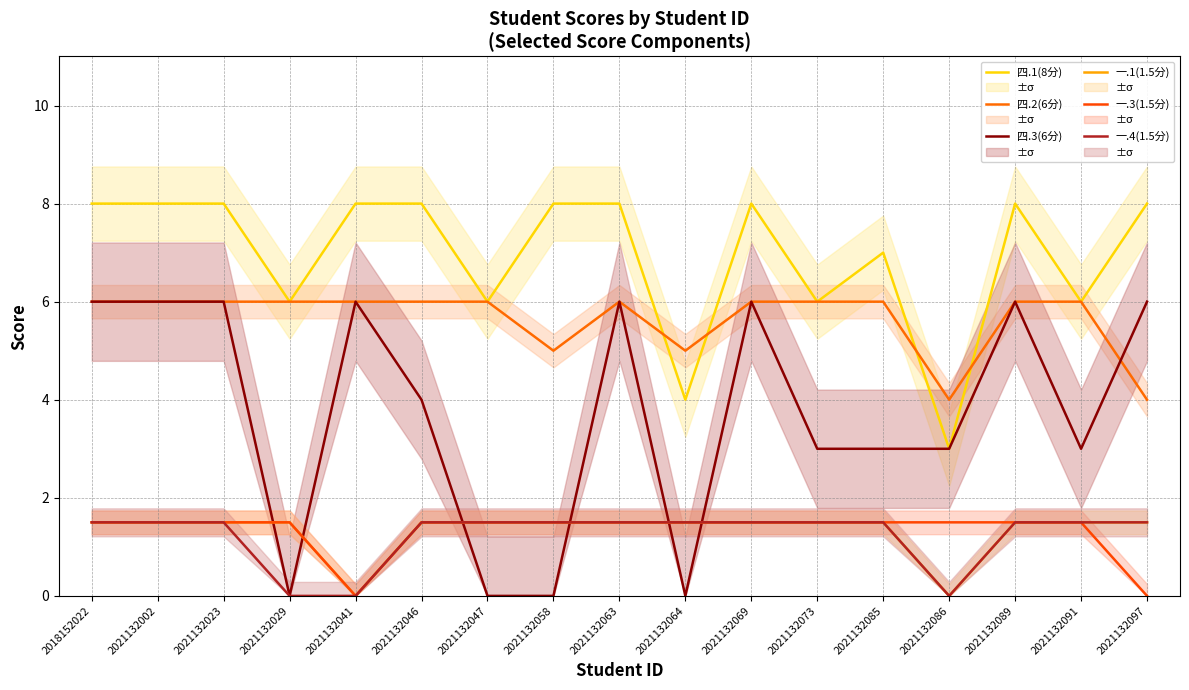

Which has a higher value, 2021132089 or 2021132097?

2021132089